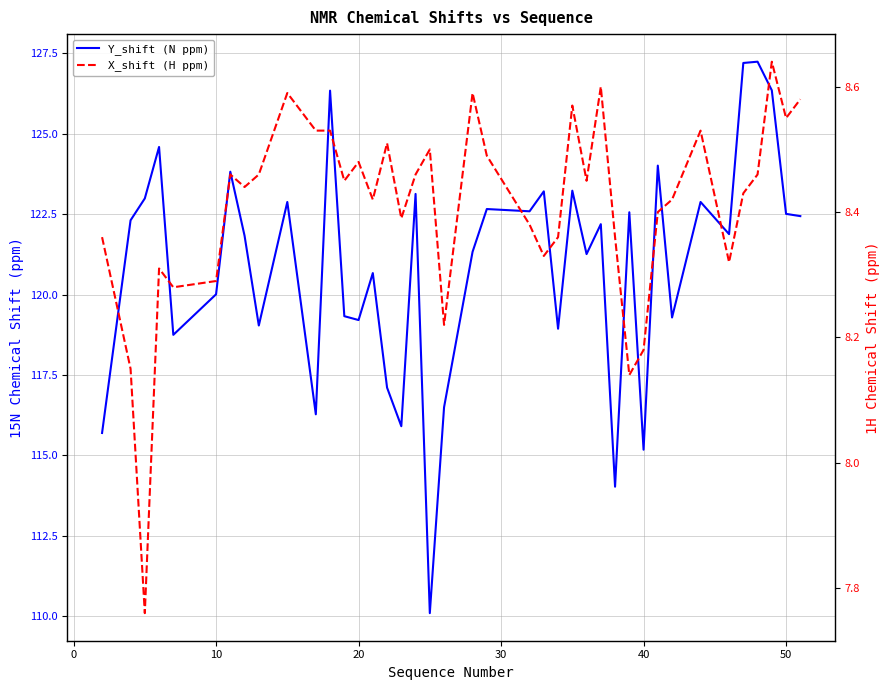

What is the lowest value of the Y_shift (N ppm) series?

110.1